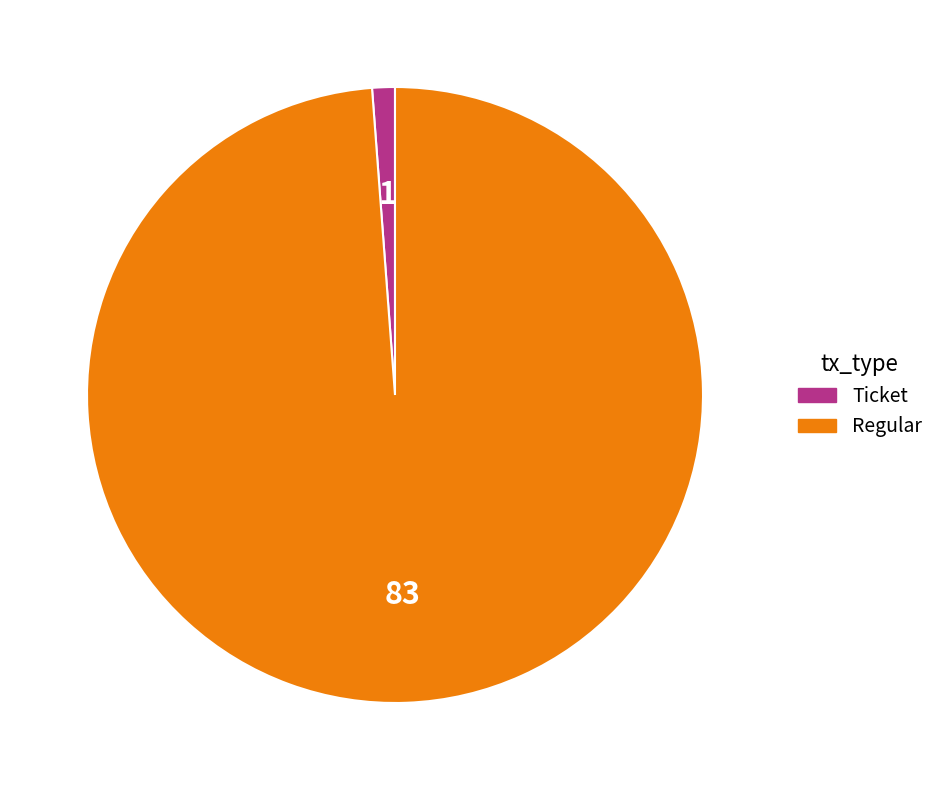

True or false: Ticket accounts for 1% of the total.

True